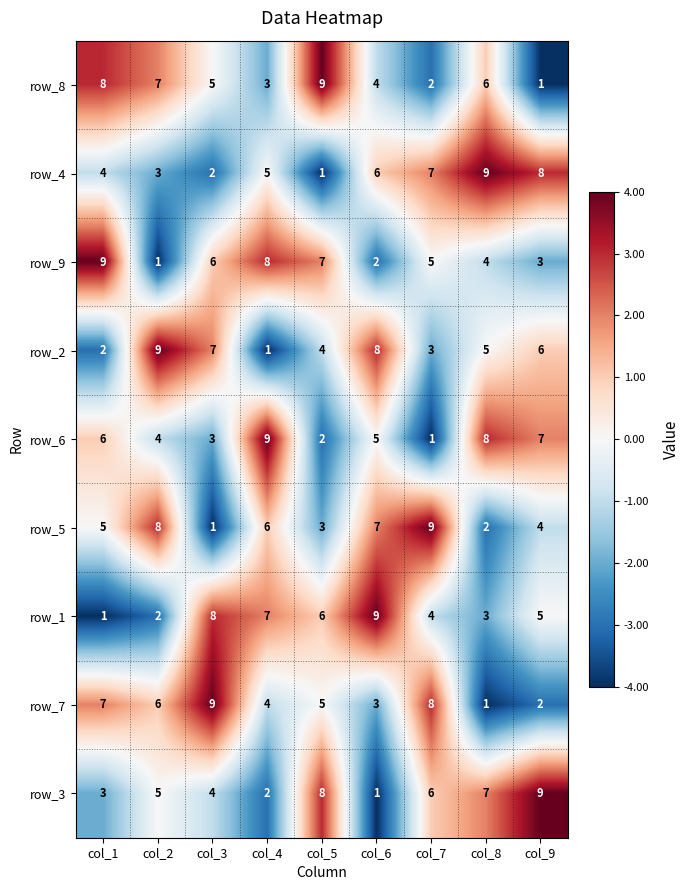

The value of row_7 at col_6 is 3. True or false?

True